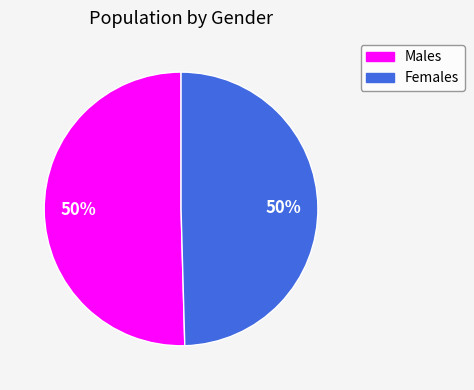

To the nearest percent, what is the average slice percentage?

50%